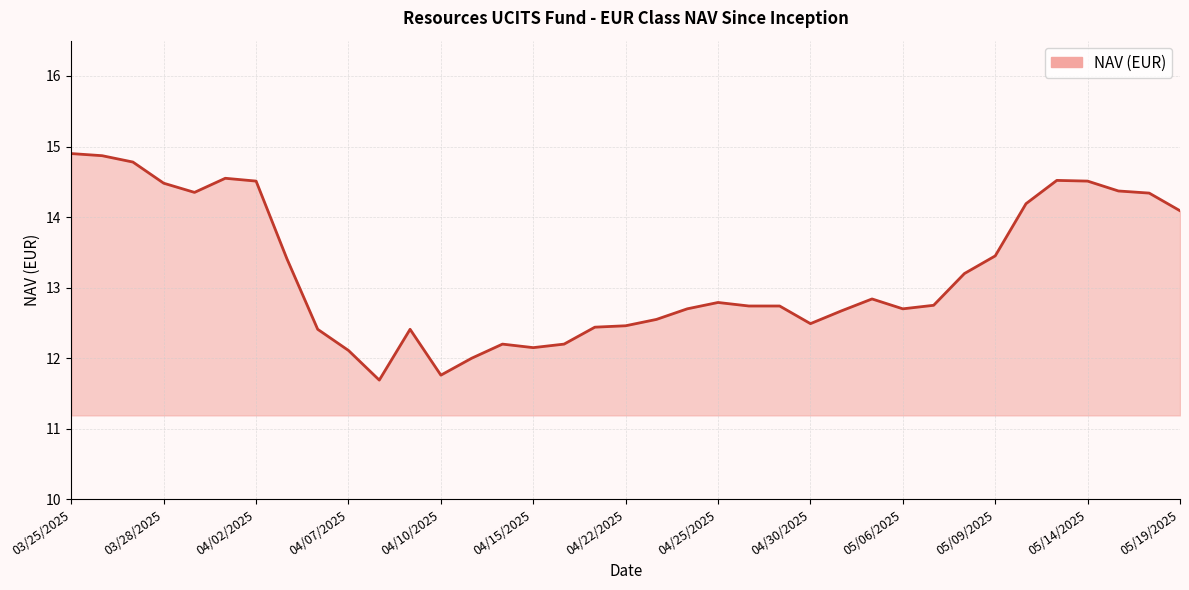

What is the difference between the maximum and minimum values?

3.2